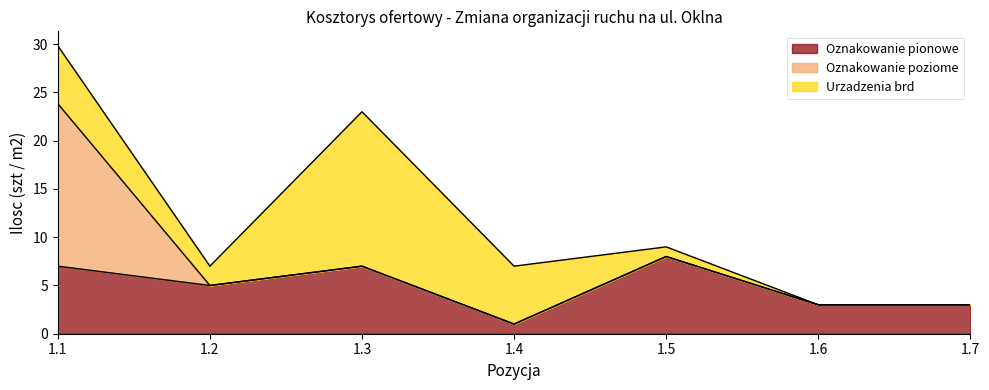

How many interior local valleys does the Oznakowanie pionowe series have?

2